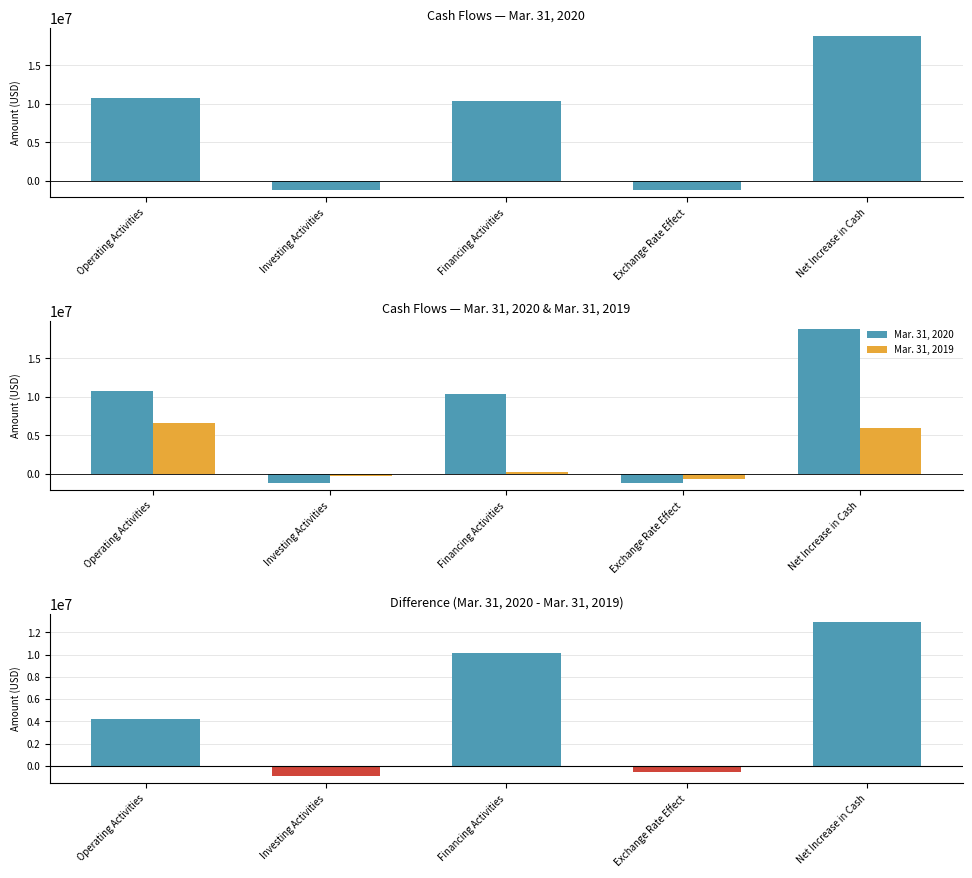

How many positive values does the Difference (2020 - 2019) series have?

3